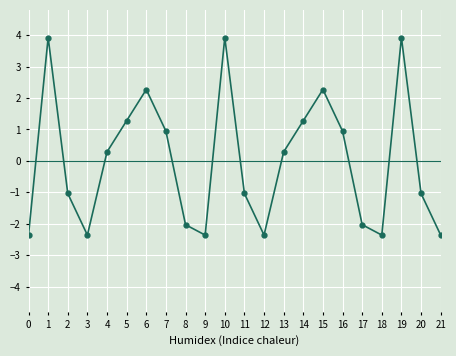

What is the value of the 20th point from the left?

3.9